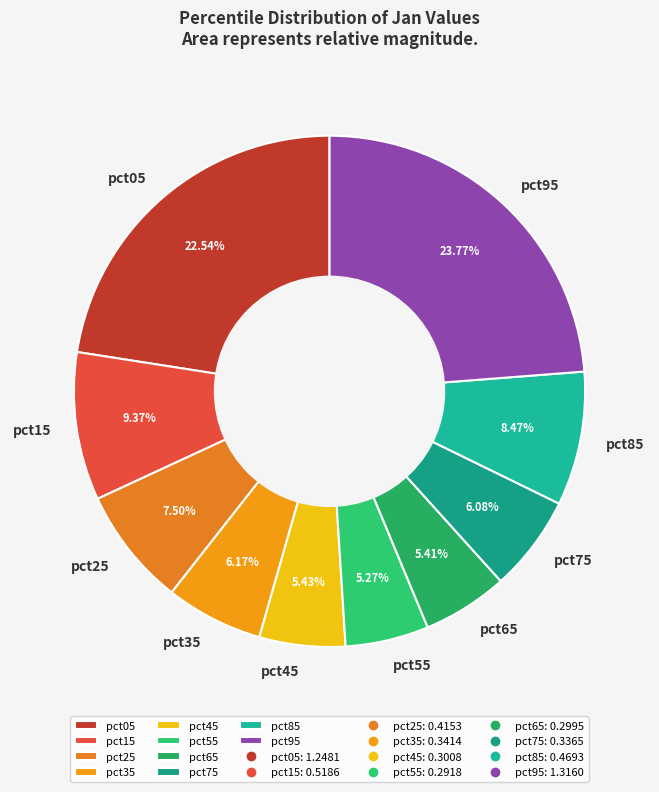

Is there any slice that represents more than half of the pie?

No